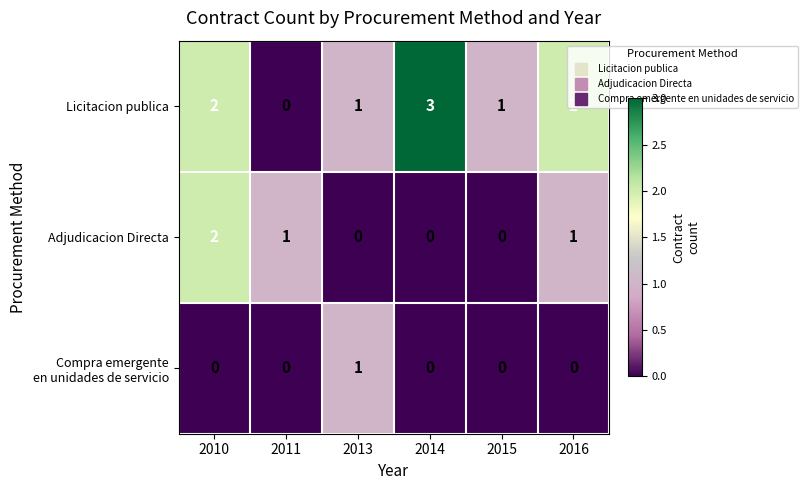

What is the total value across all series at 2016?

3